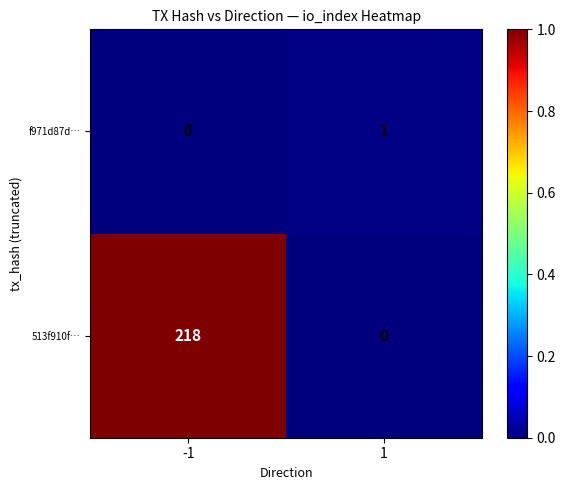

What is the difference between the 513f910f… values at -1 and 1?

218